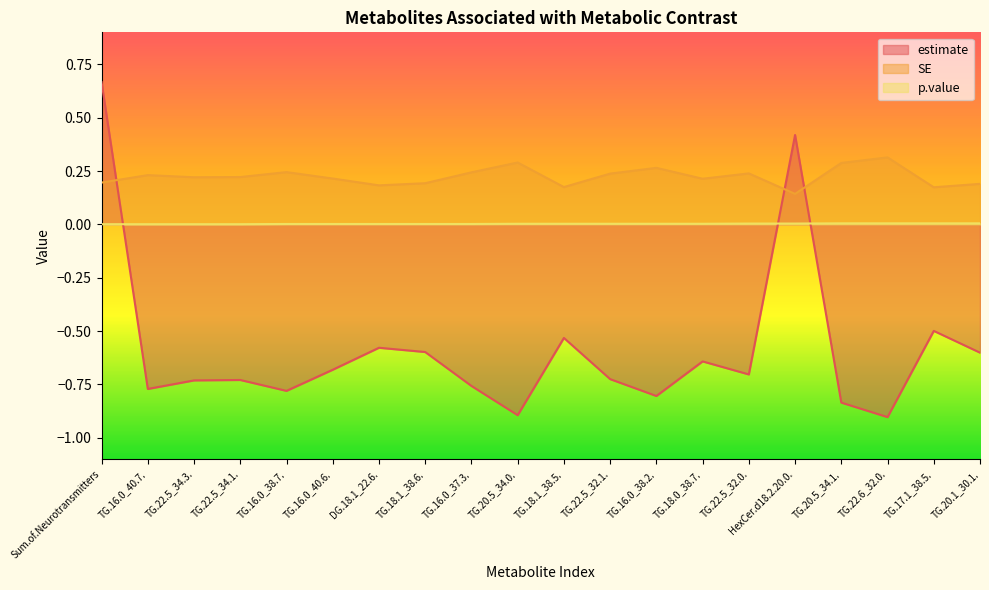

What position from the right is TG.22.5_32.1.?

9